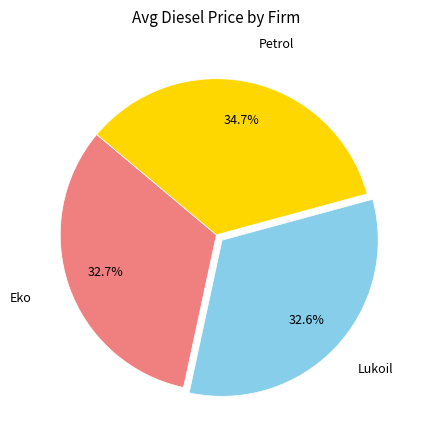

Does any single category account for the majority?

No